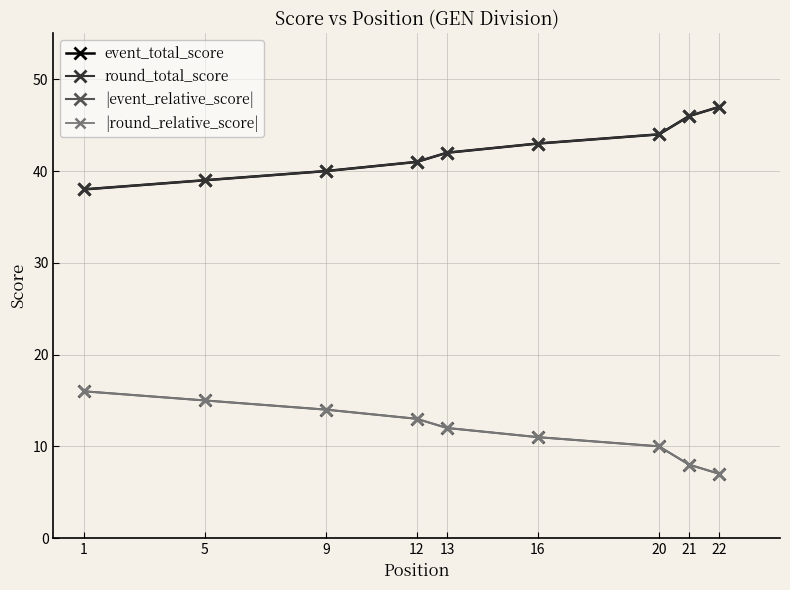

At which category is the sum across all series the highest?

1